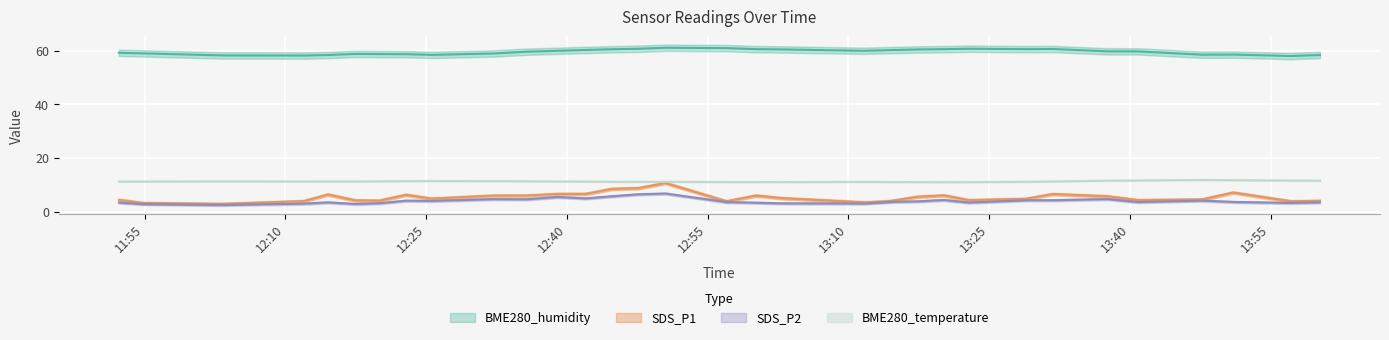

The BME280_humidity series shows 81.8 at 2022/11/06 14:00:16. True or false?

False